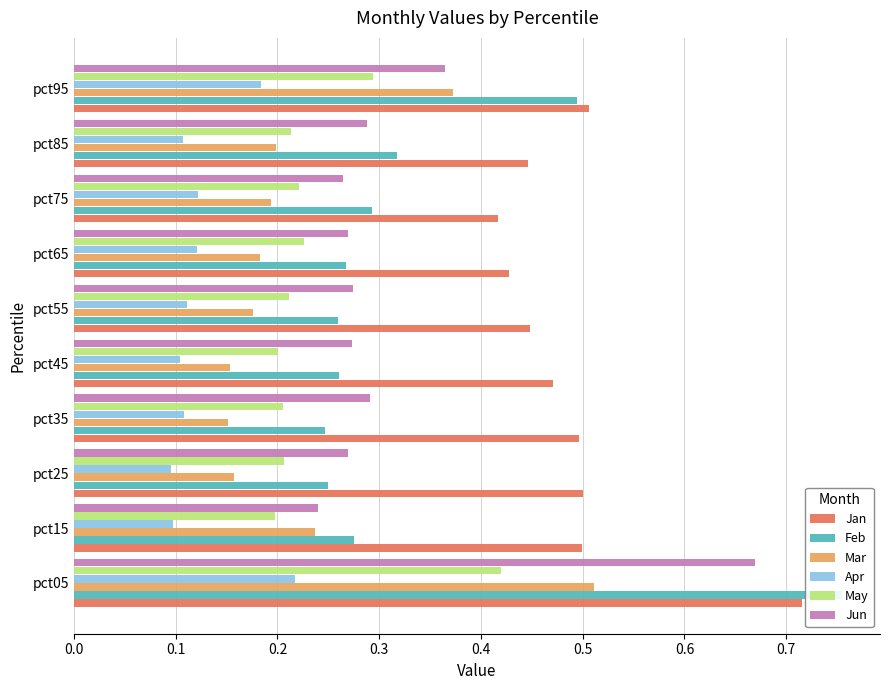

How many bars are there in each group?

6